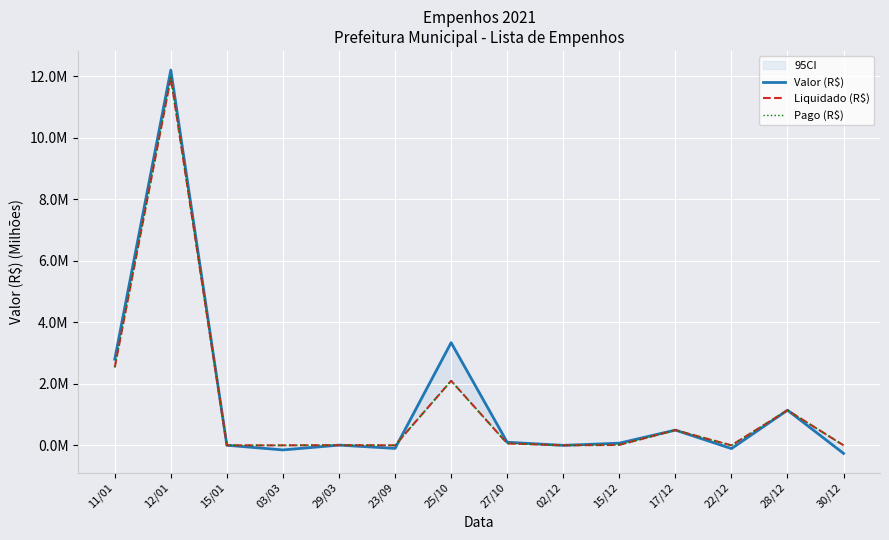

What is the difference between the second highest and second lowest values in the Liquidado (R$) series?

2.5